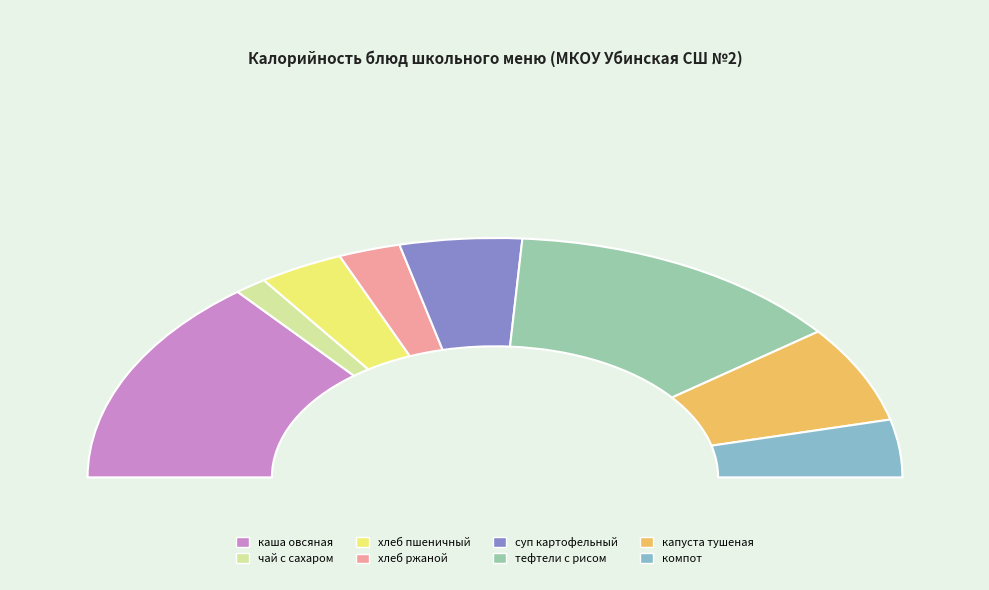

Does any single category account for the majority?

No